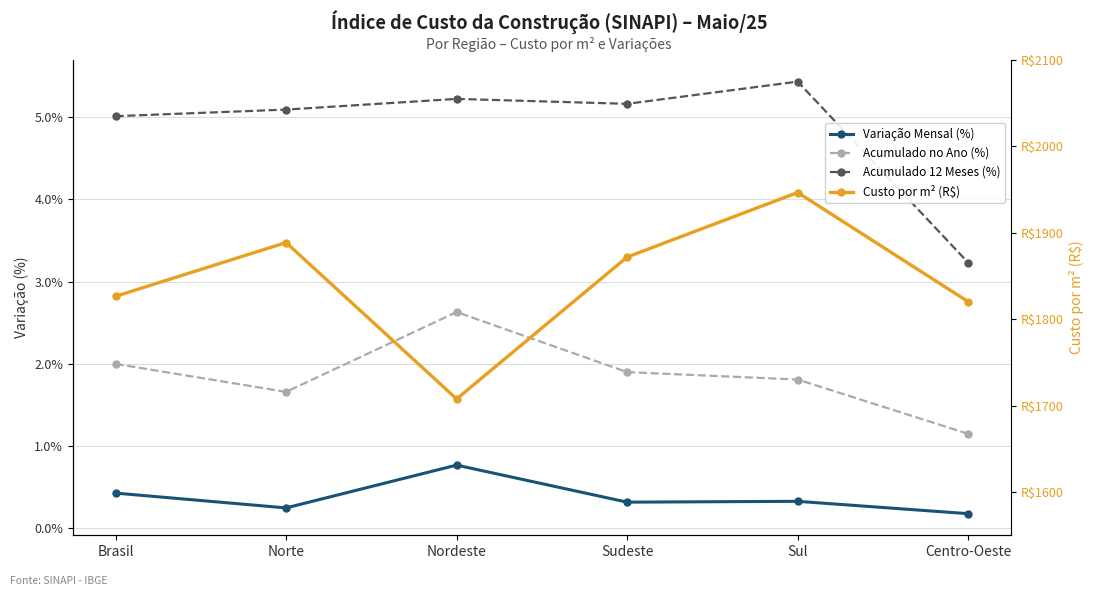

At which category does Acumulado 12 Meses (%) reach its first local peak?

Nordeste